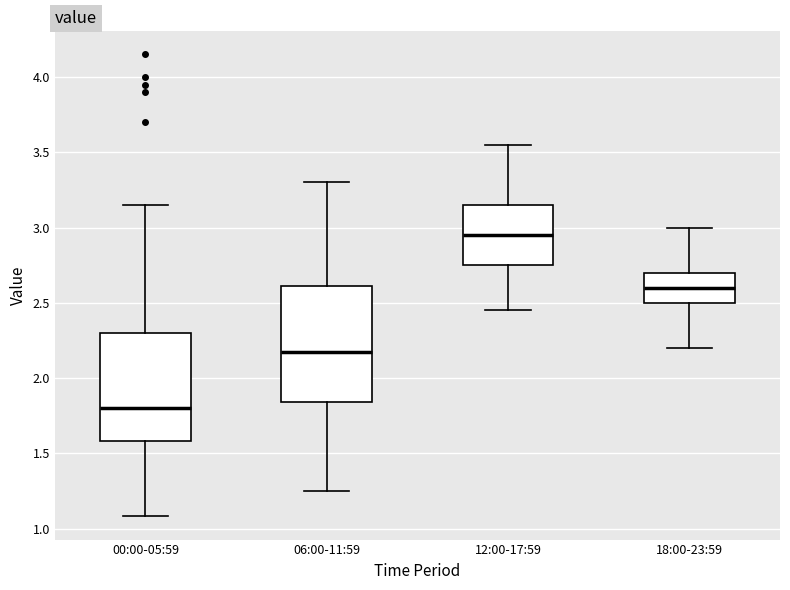

Where is the lower edge of the box for 18:00-23:59 on the y-axis? The values are not printed on the chart, so give them approximately, as read against the axis.

2.50